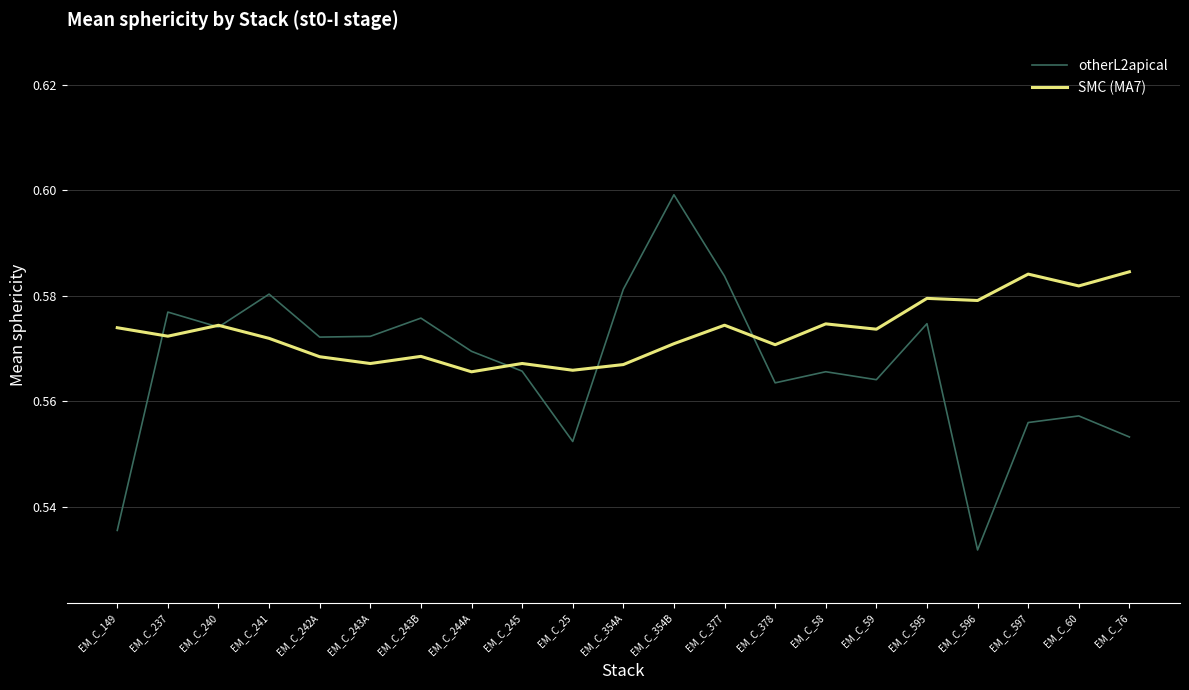

At EM_C_25, list the series in order from largest to smallest.

SMC (MA7), otherL2apical